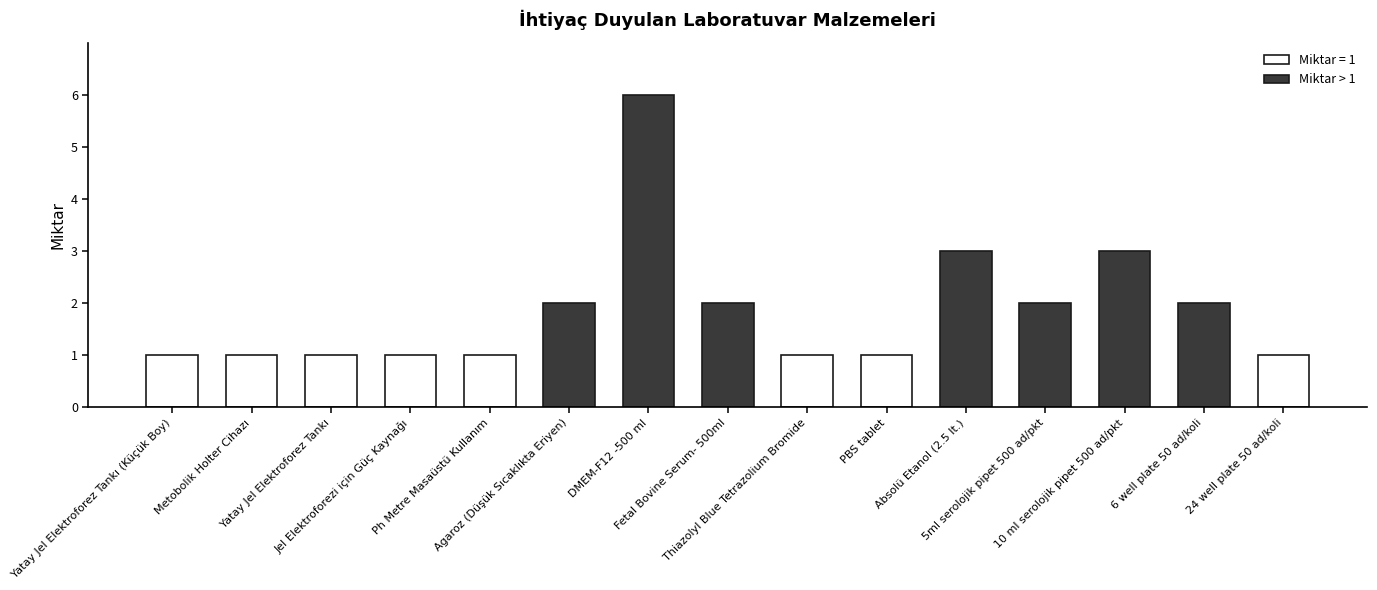

What is the greatest value displayed?

6